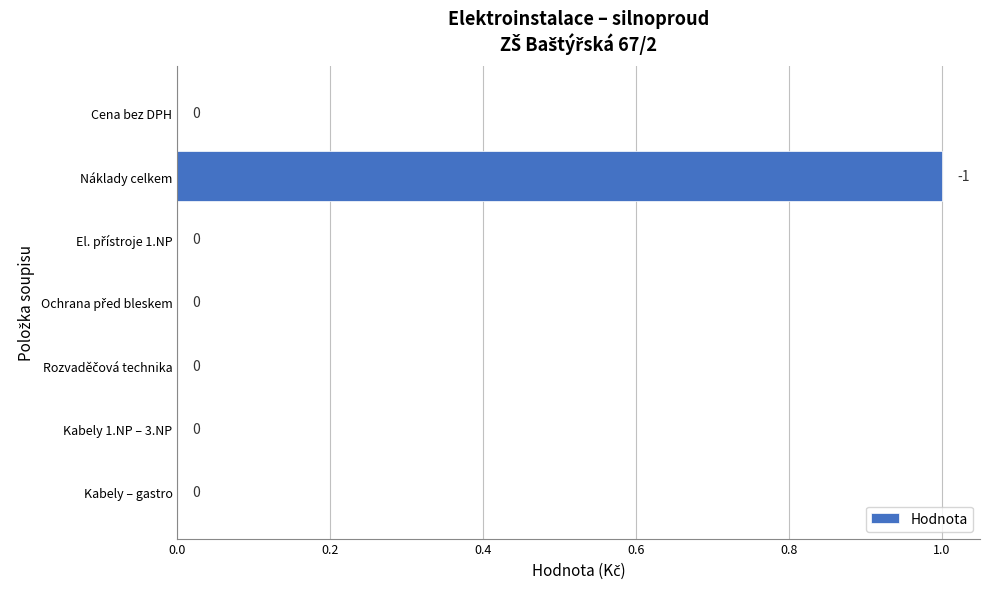

How many values are between 0 and 1?

7